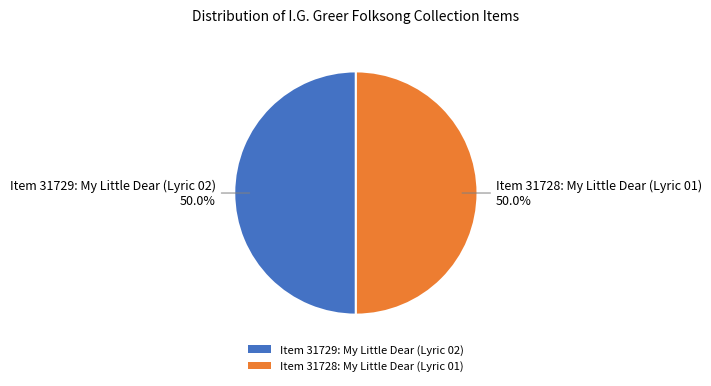

True or false: Item 31728: My Little Dear (Lyric 01) accounts for 50% of the total.

True